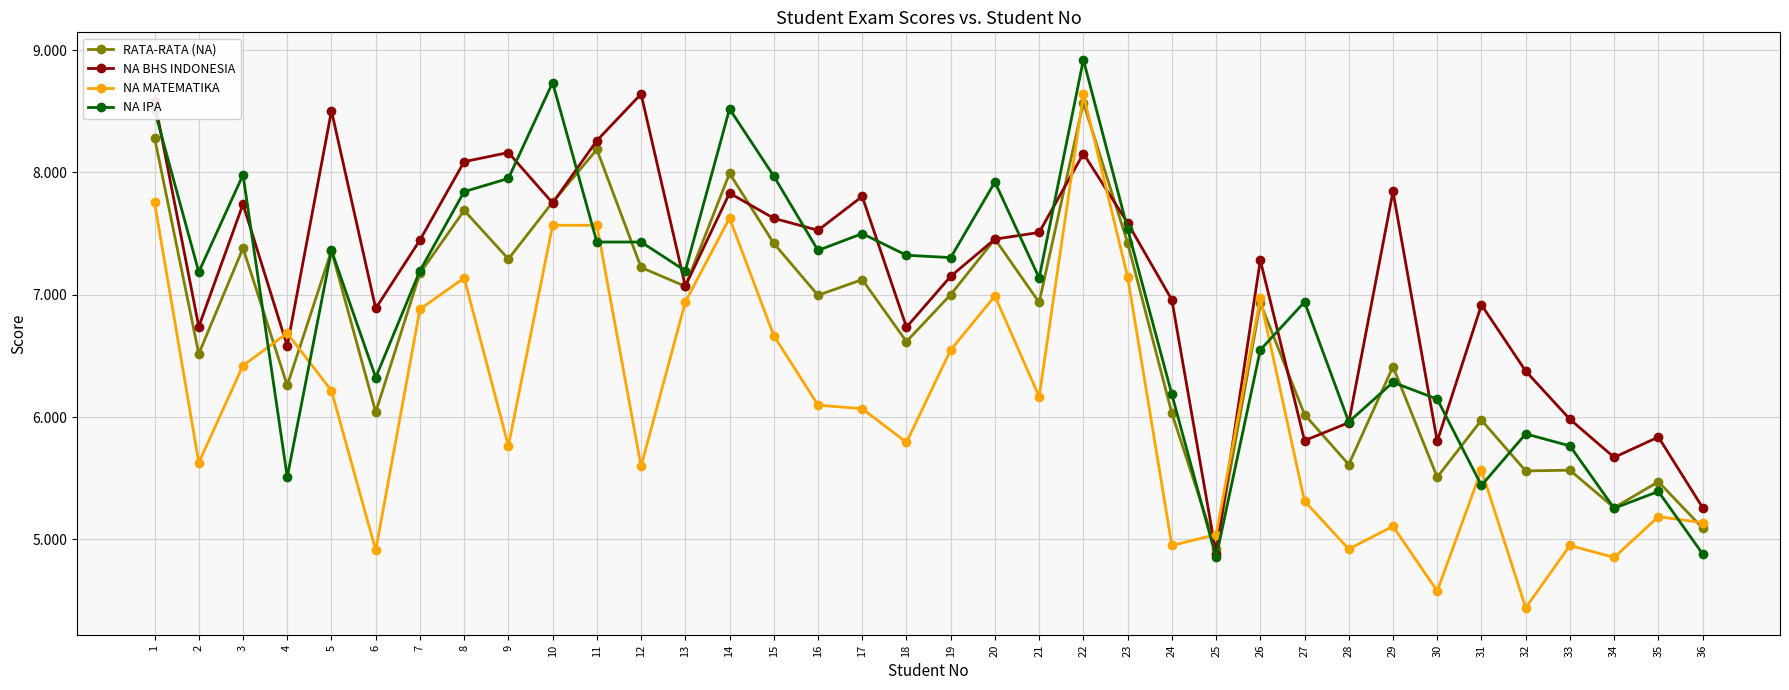

What is the difference between the highest and lowest values at 10?

1.2